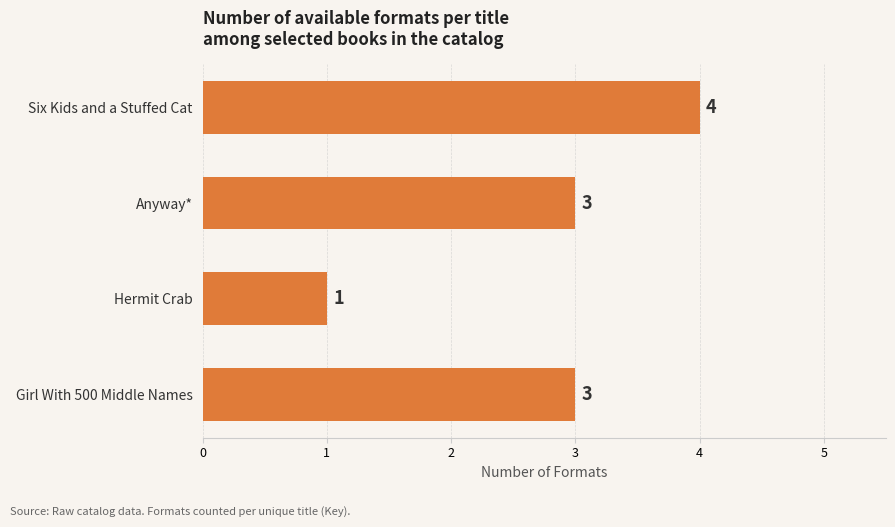

The value at Six Kids and a Stuffed Cat is 1. True or false?

False